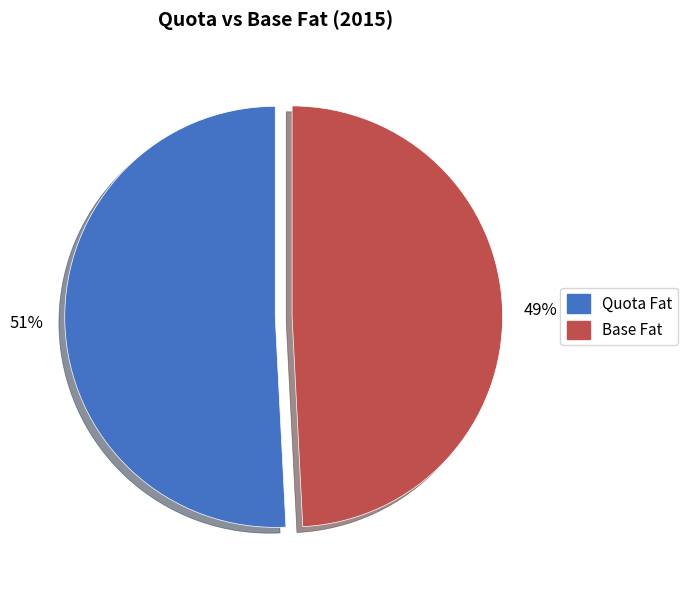

Does any single category account for the majority?

Yes